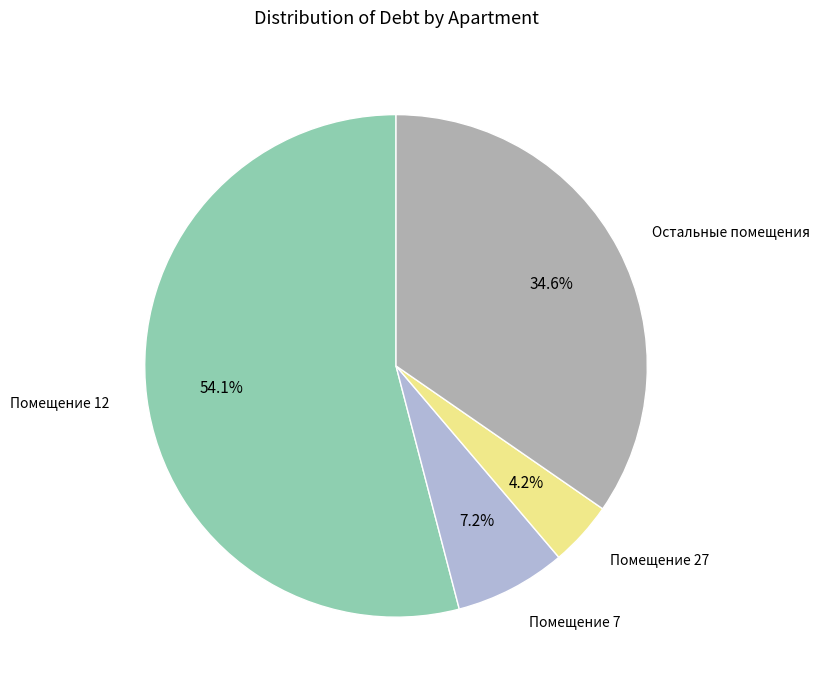

Is there any slice that represents more than half of the pie?

Yes